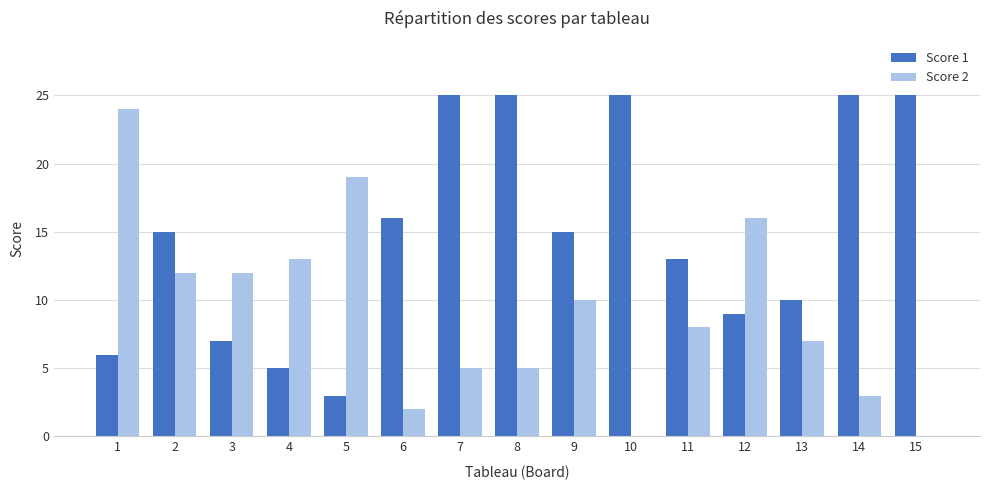

Between 8 and 13, which series saw the biggest shift?

Score 1